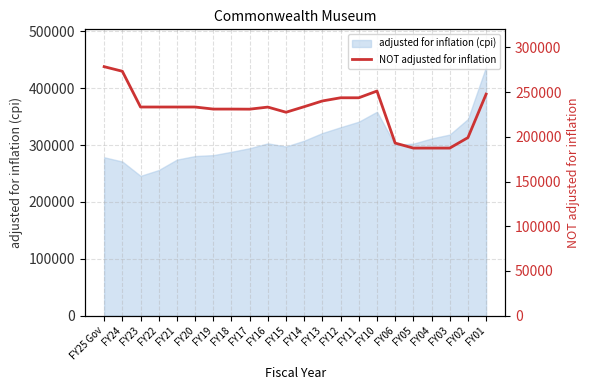

Reading left to right, extract all data points from this chart.

278489	273350	233350	233350	233350	233350	231040	231040	230935	233268	227495	233708	240130	243684	243684	251220	192990	187390	187390	187390	199106	247764